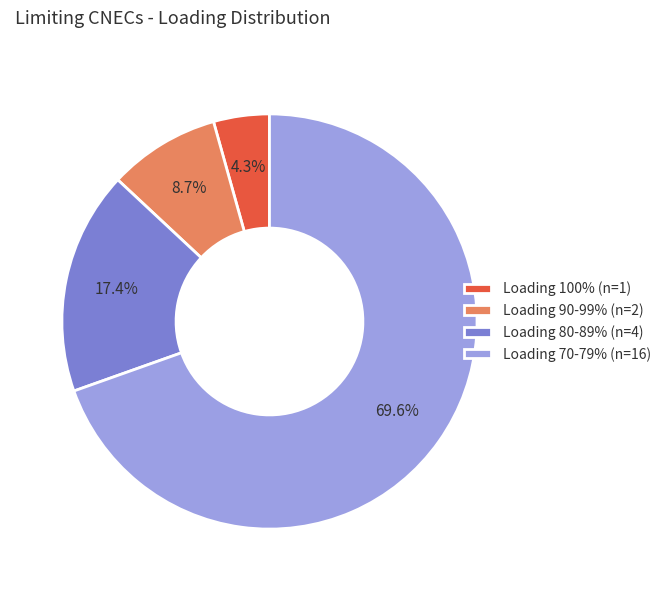

Is there any slice that represents more than half of the pie?

Yes